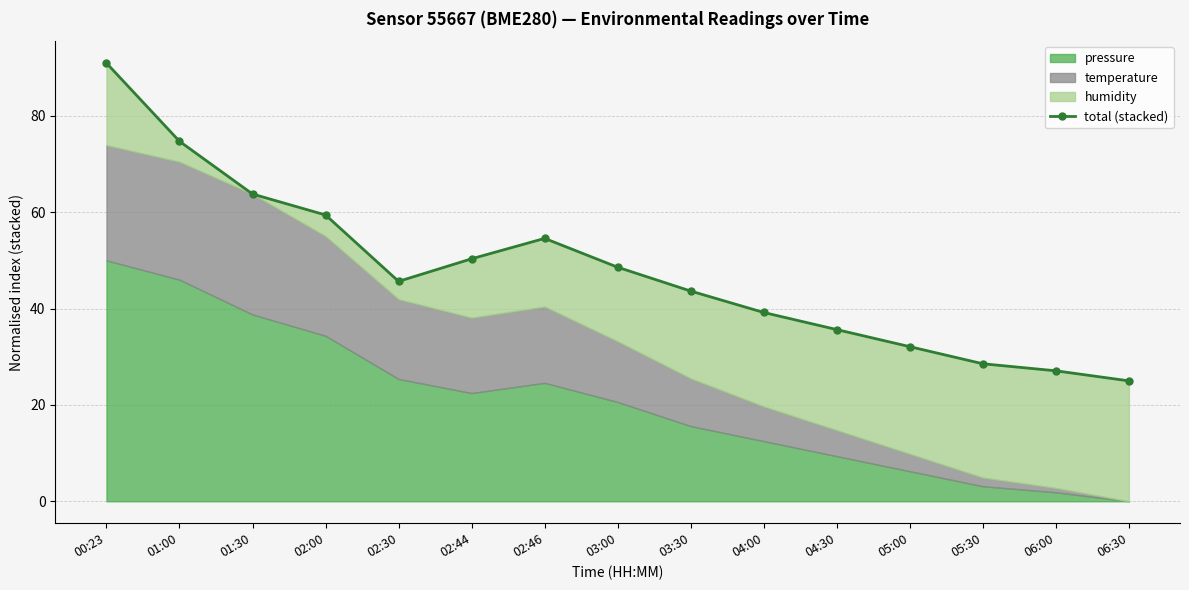

What is the change in value from 02:30 to 06:30?

-20.6